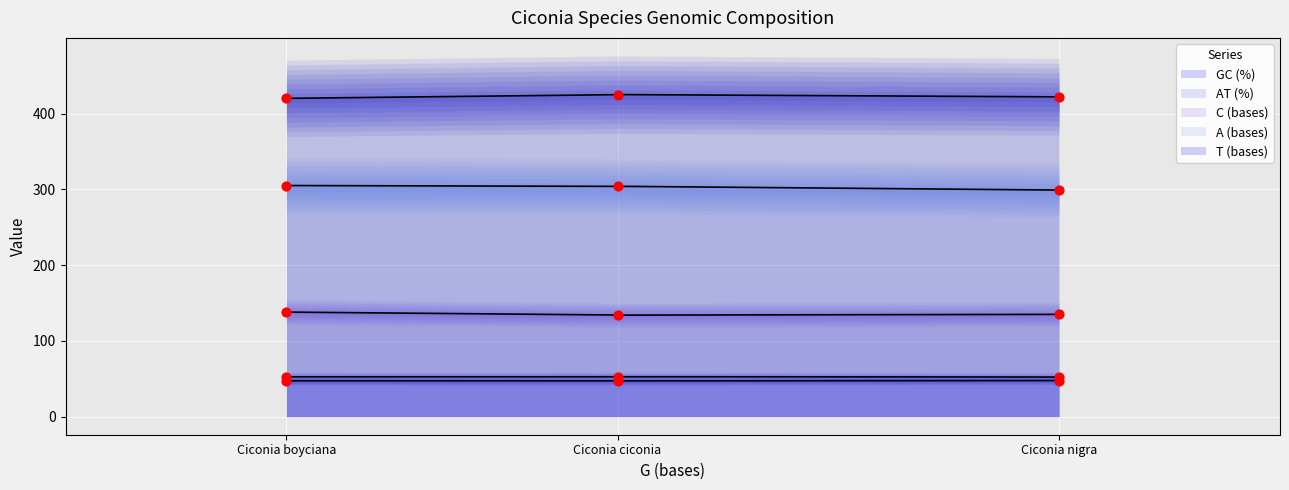

Which series has the largest Y range (max minus min)?

A (bases)